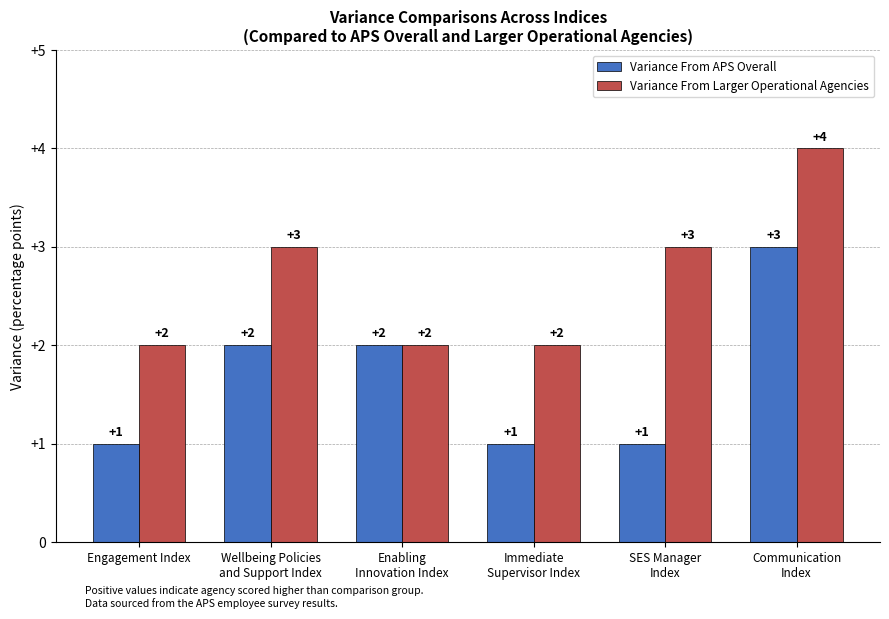

What is the greatest value displayed?

4